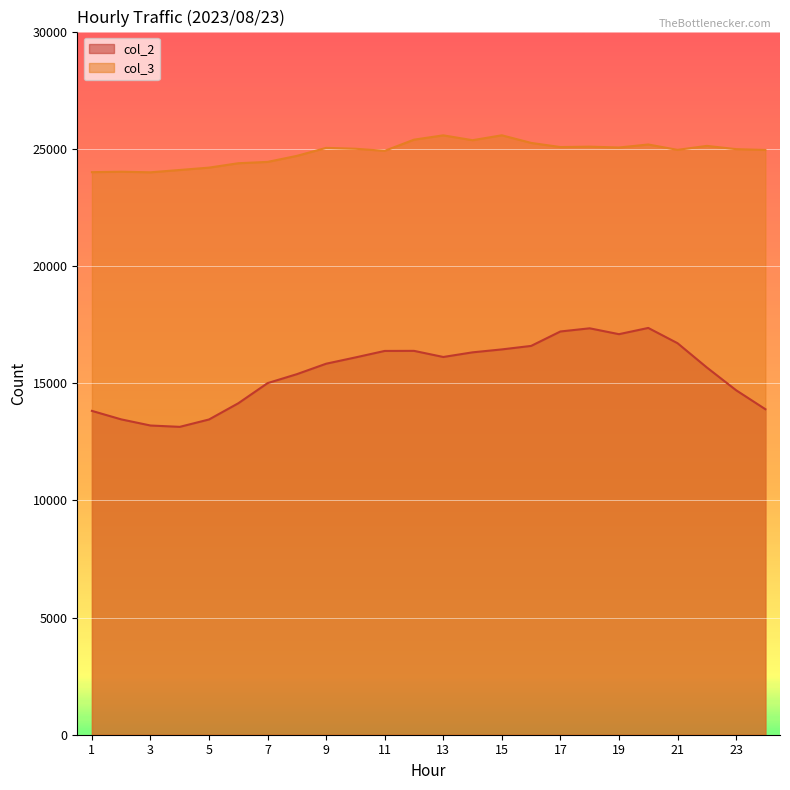

How many interior local peaks does the col_3 series have?

7